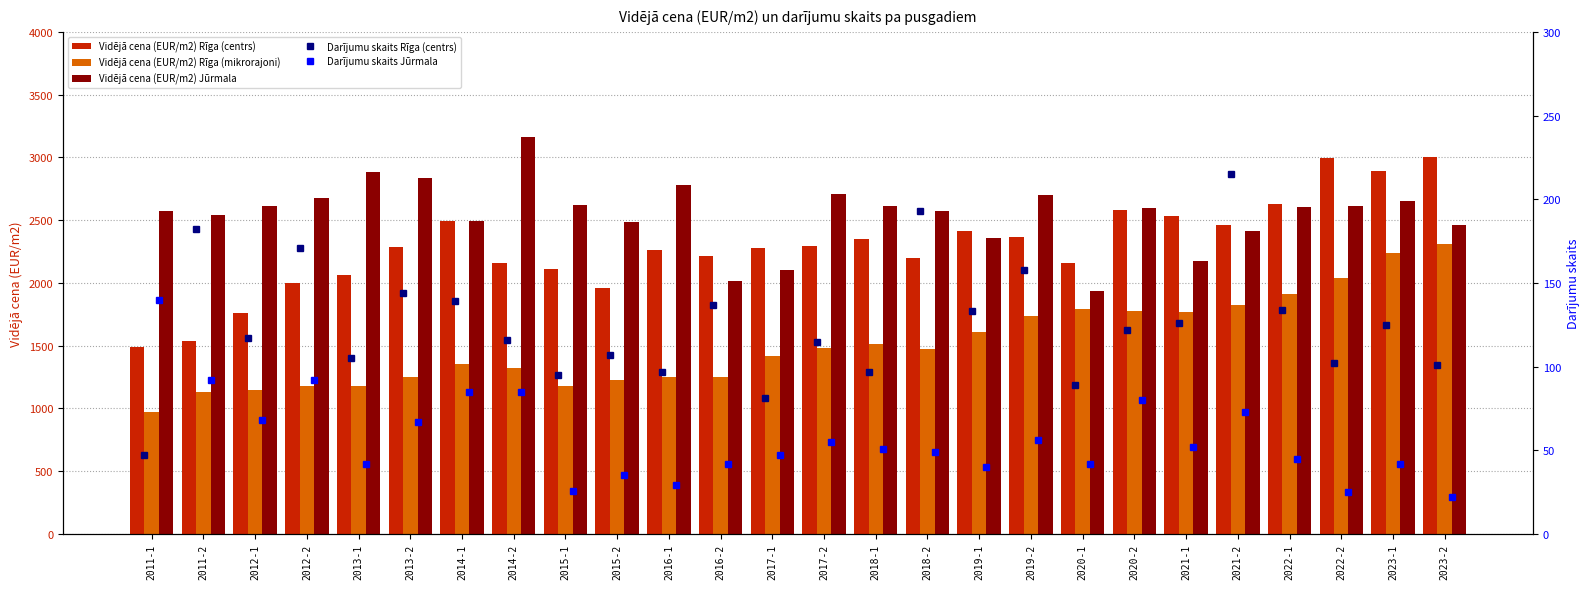

What is the difference between the maximum and minimum values in the Vidējā cena (EUR/m2) Rīga (centrs) series?

1509